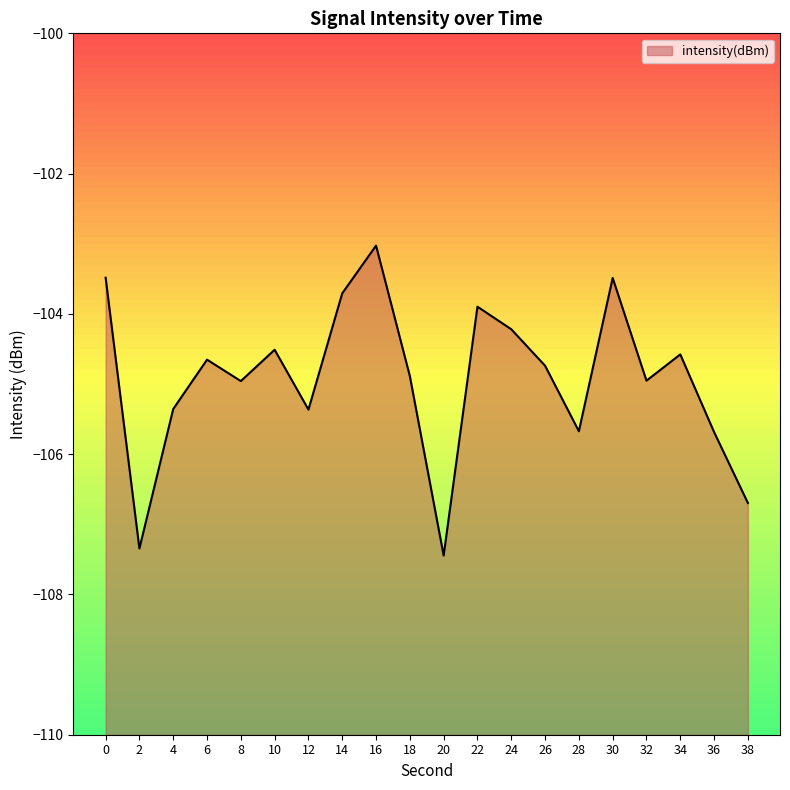

Is it true that the value at 18 is -104.9?

True